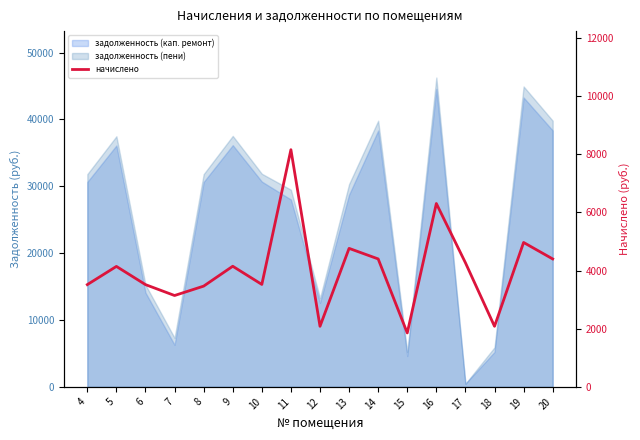

At which category does the data reach its first local peak?

5